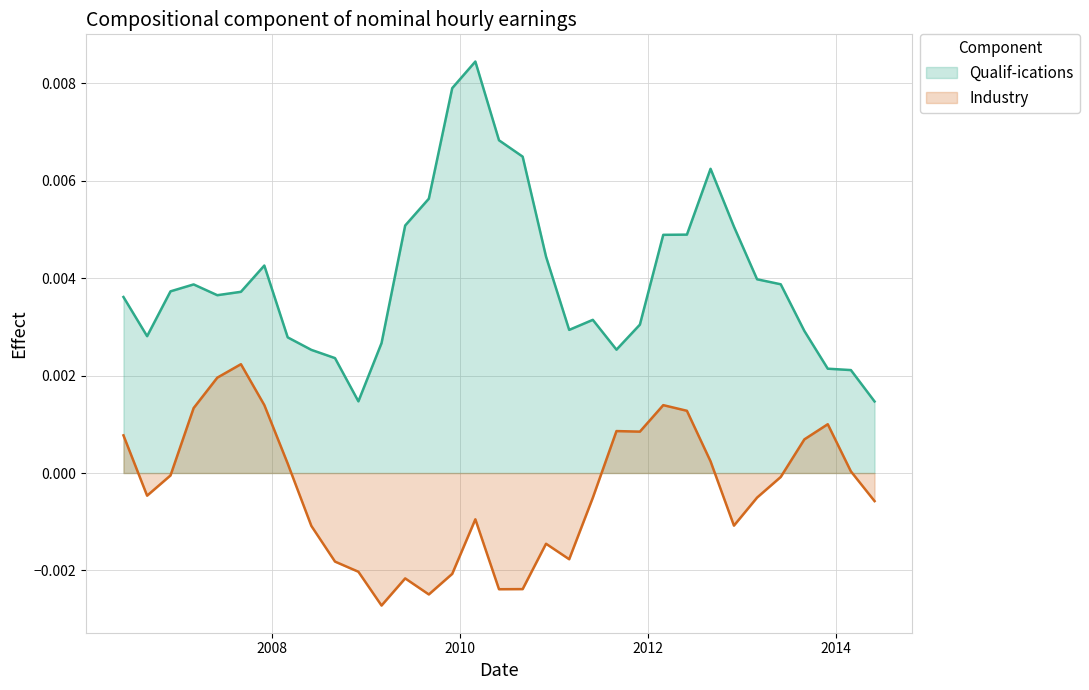

How many series are shown in this chart?

2